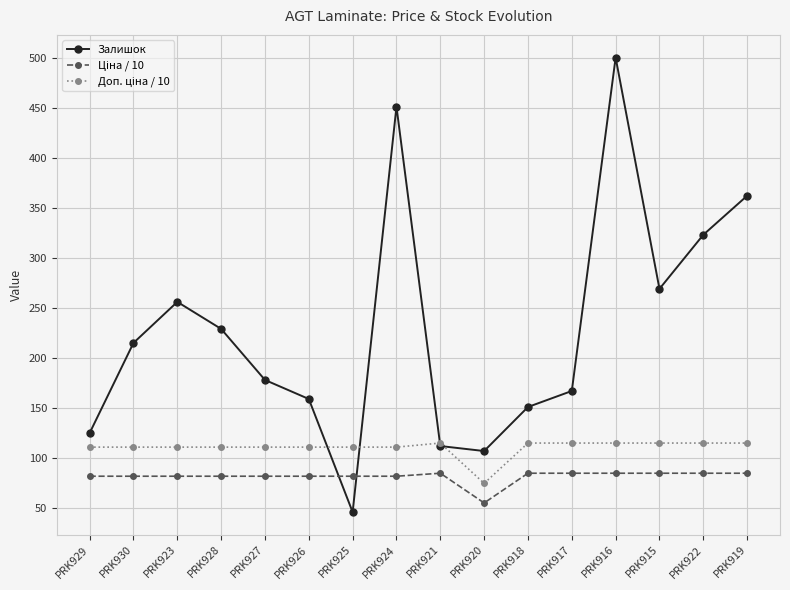

What is the total value across all series at PRK919?

561.8